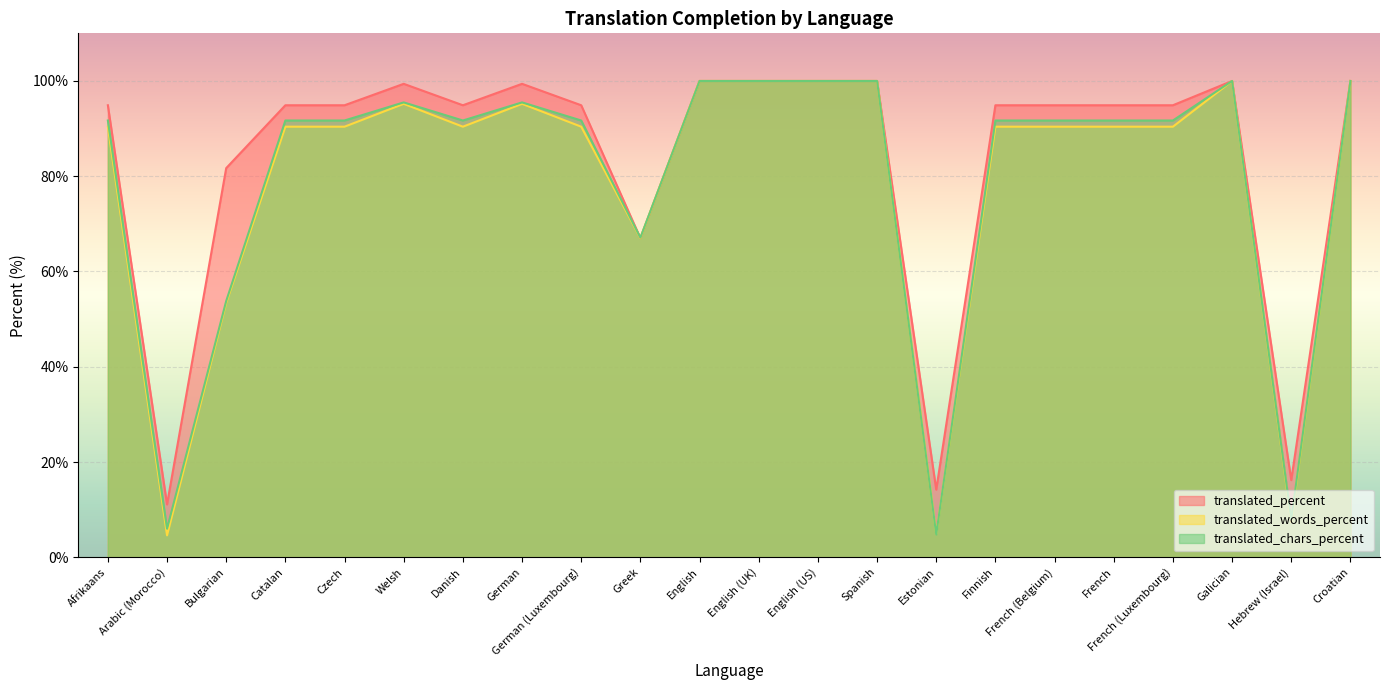

What is the sum of the translated_chars_percent values at English and Czech?

191.7